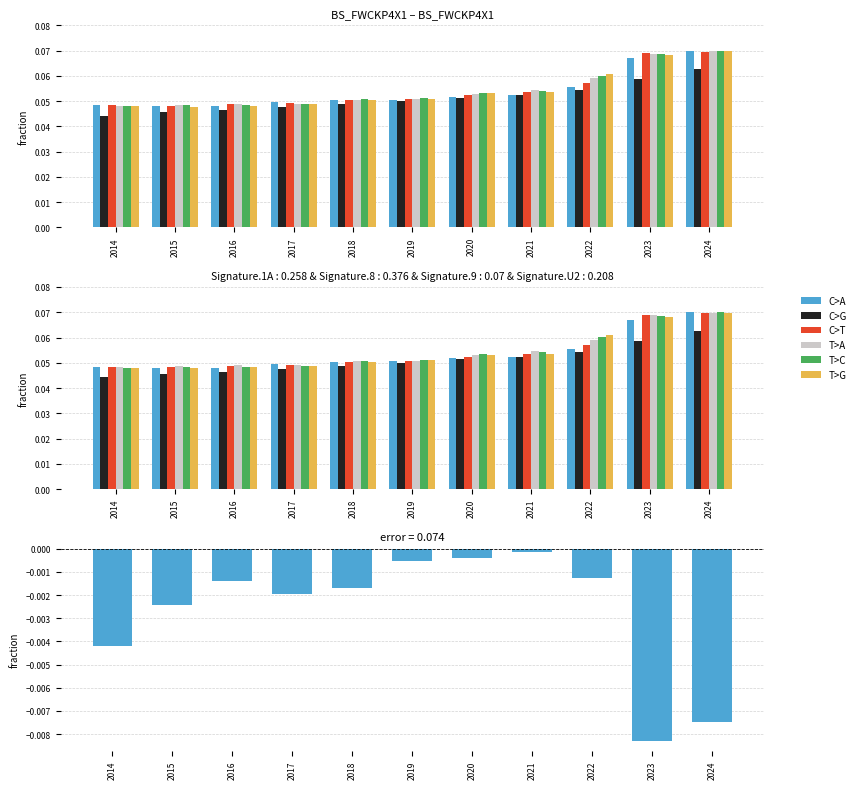

How many bars are there in each group?

6